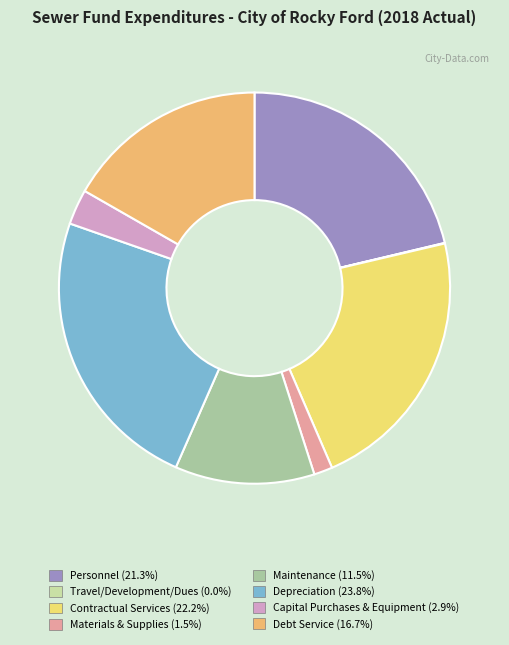

Is Maintenance (11.5%) the majority of the pie?

No